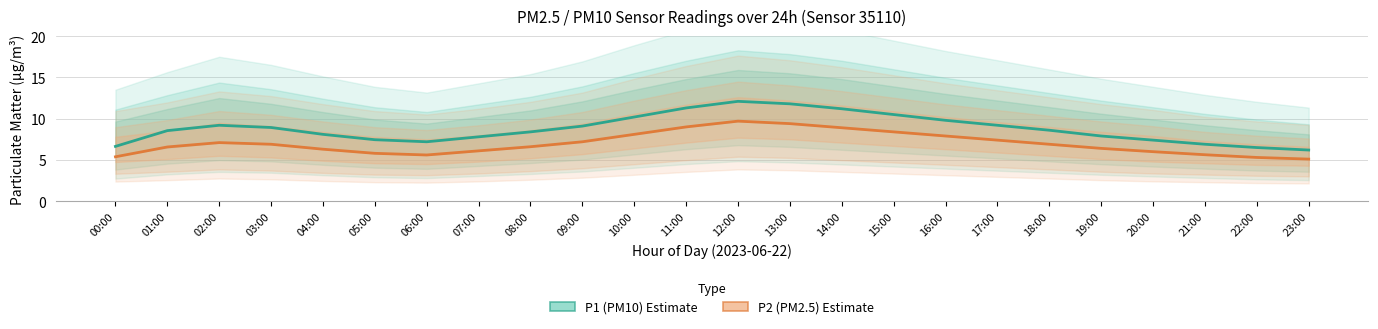

How many distinct data groups are displayed?

2